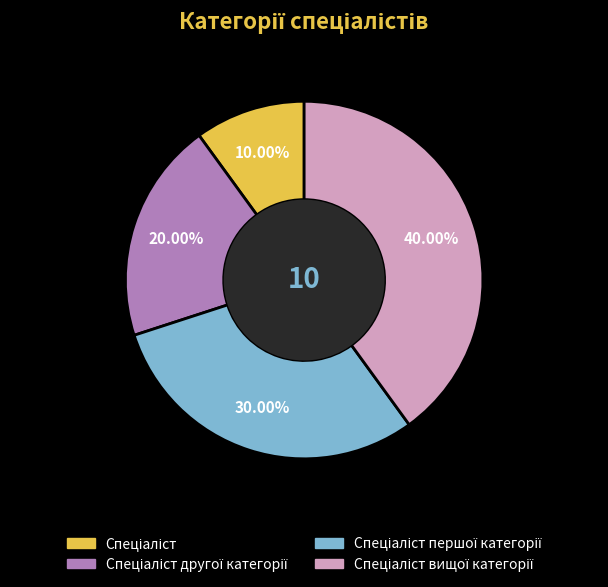

Count the number of slices in the pie.

4